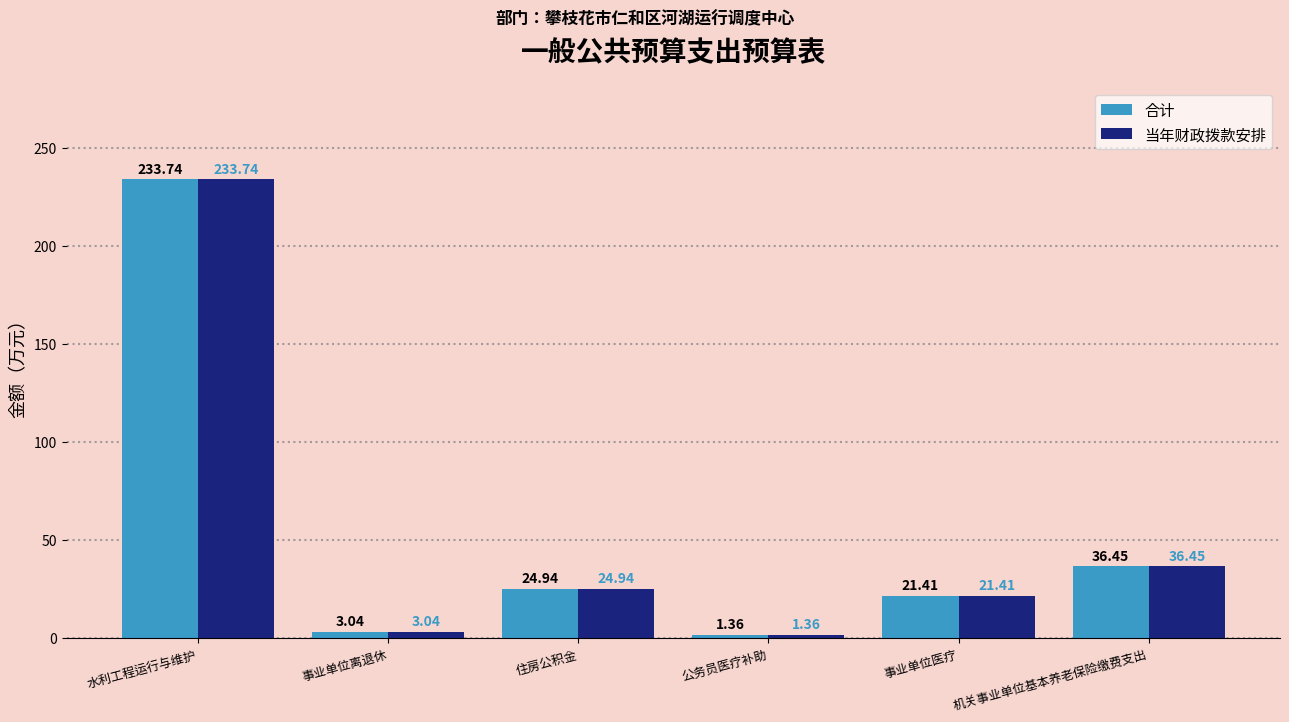

At how many categories does at least one series exceed 66?

1